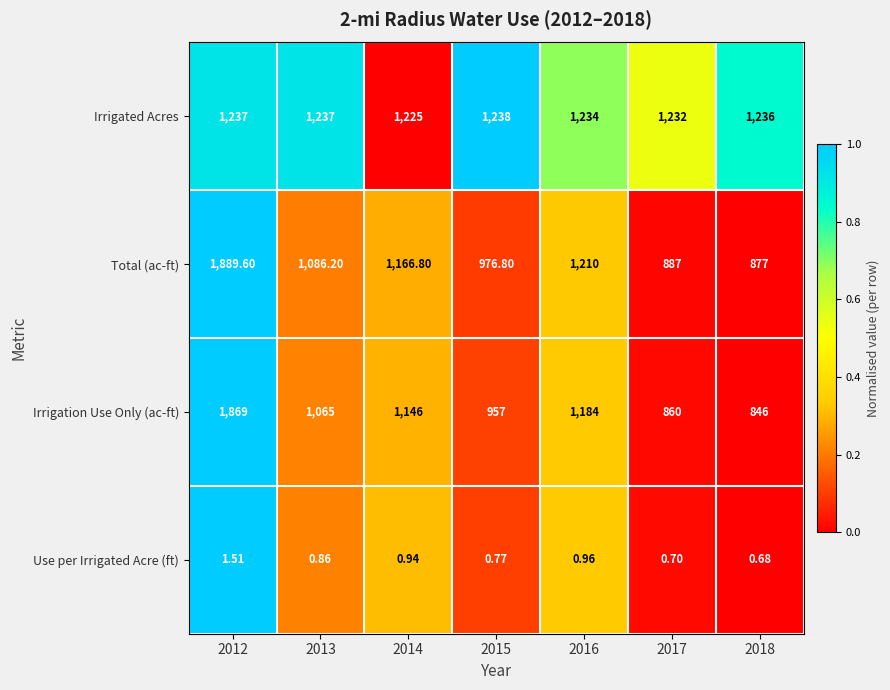

At which category does the chart reach its minimum across all series?

2018